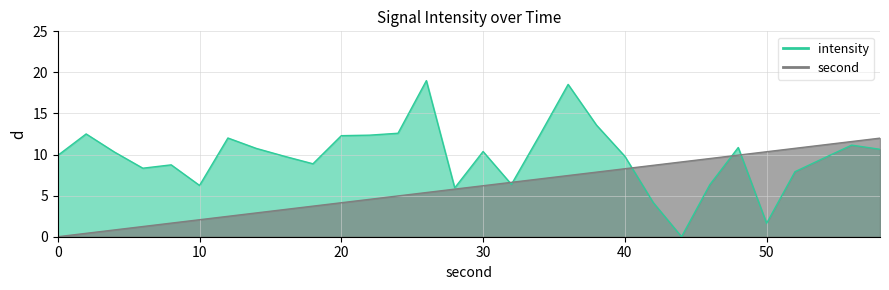

How many series are shown in this chart?

2